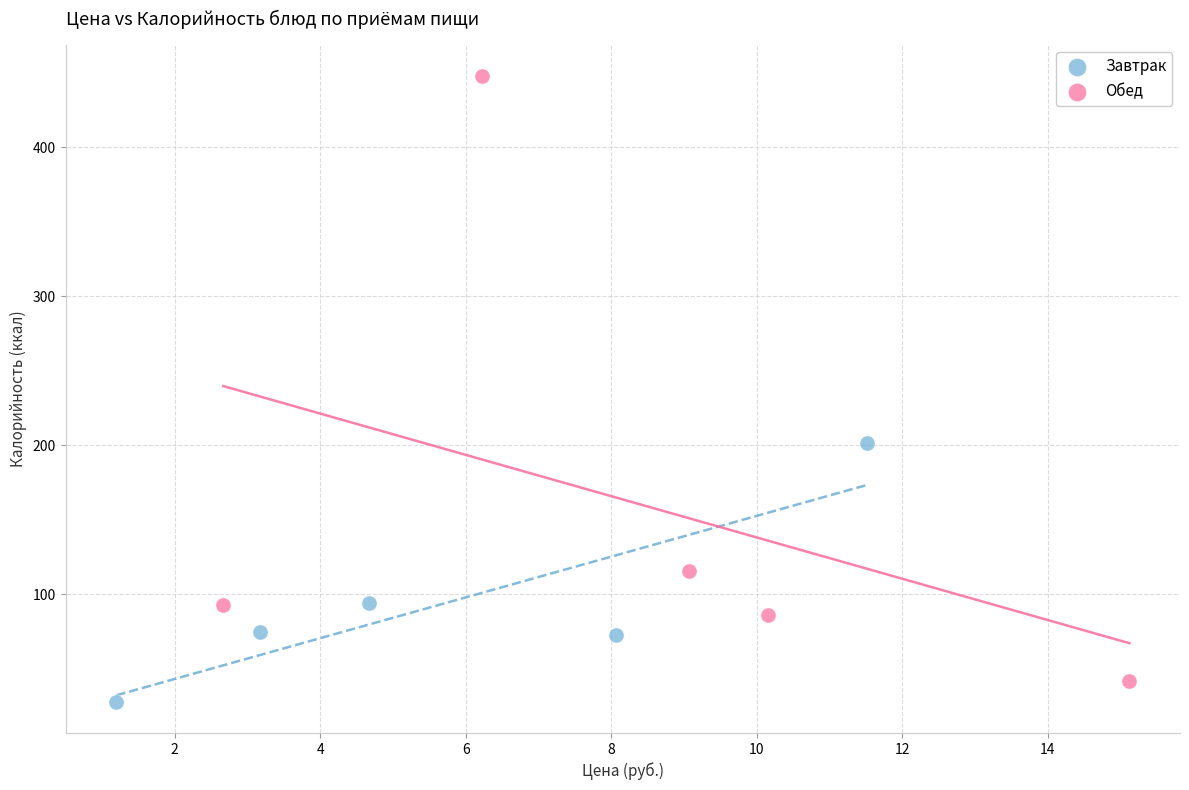

Which series reaches the maximum Y coordinate?

Обед